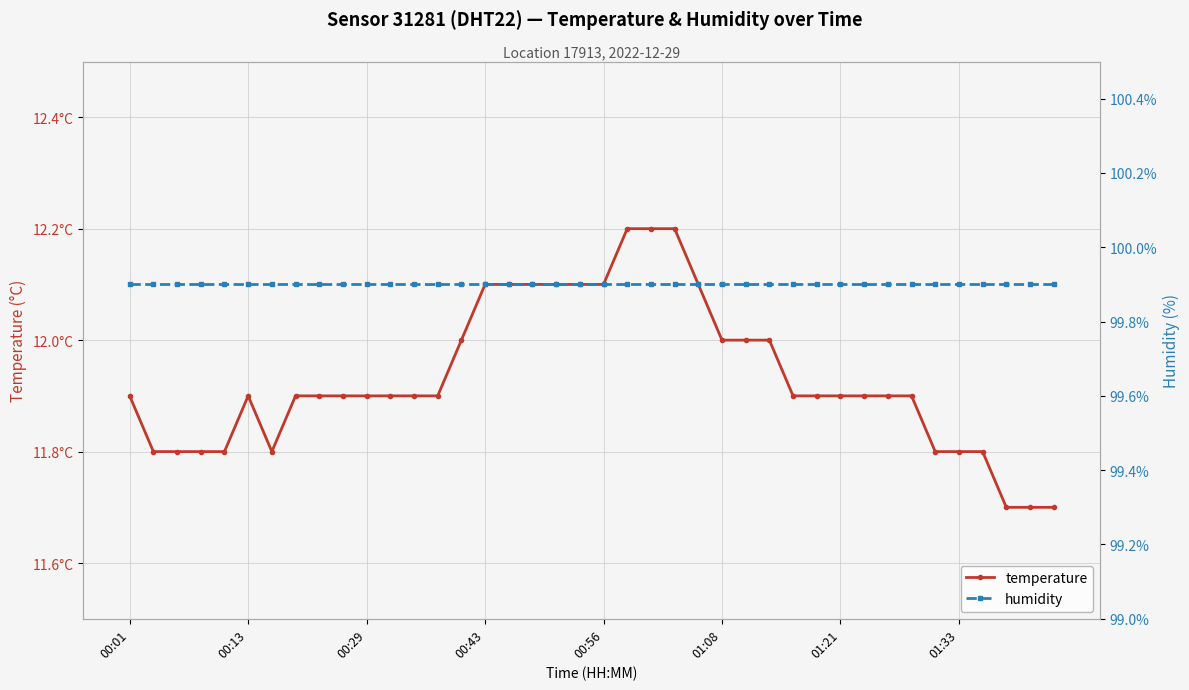

What is the total value across all series at 31?

111.8